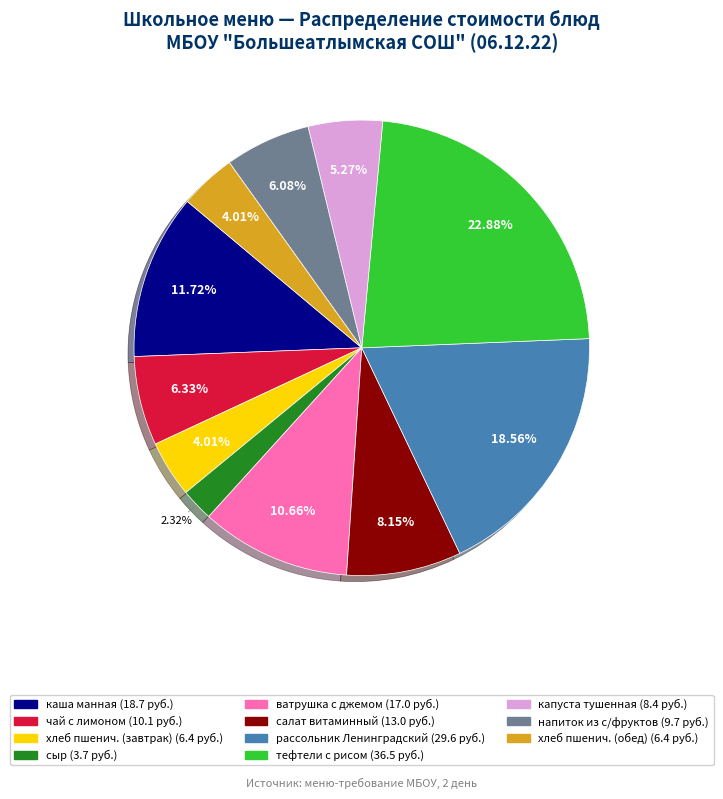

To the nearest percent, what is the difference between the largest and smallest slice percentages?

21%